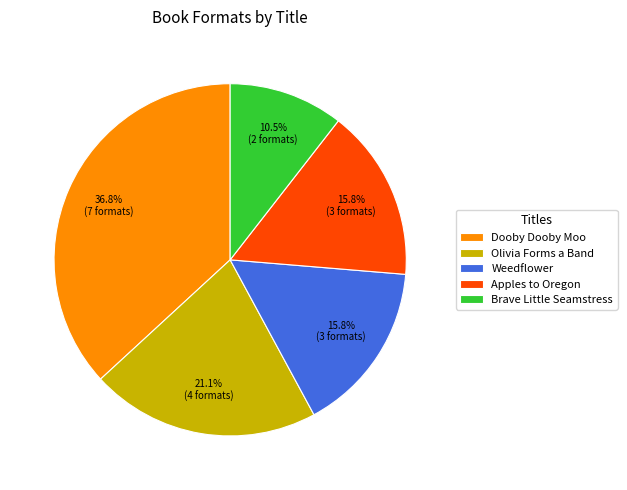

How many segments does this pie chart have?

5